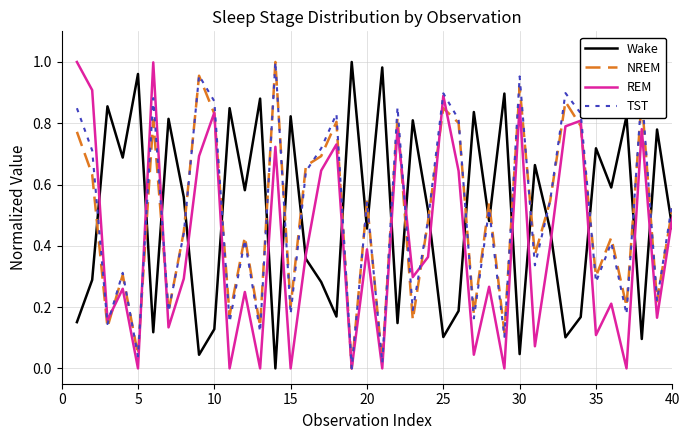

Which series ends up on top after the final intersection of Wake and REM?

REM